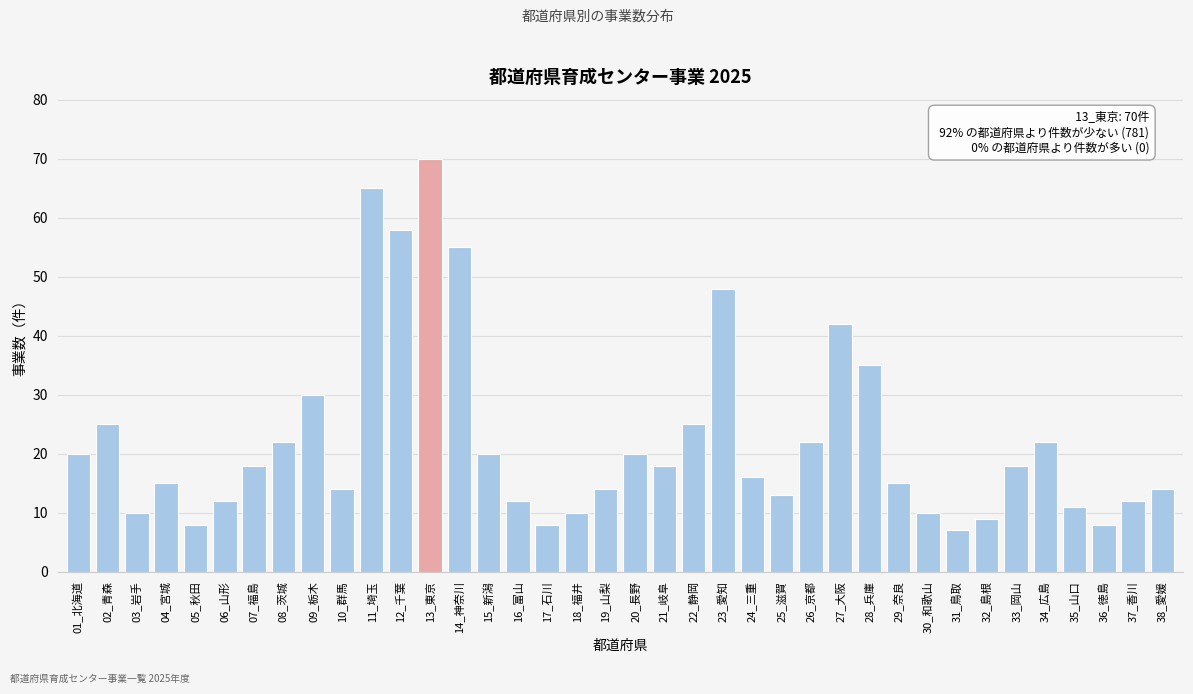

What is the smallest value displayed?

7